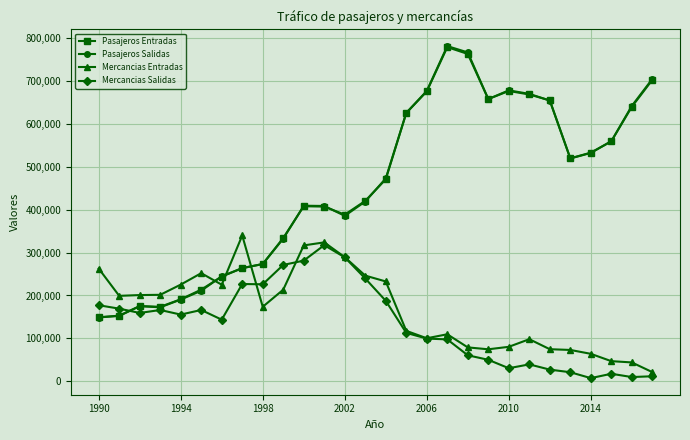

After their last crossing, which series has the higher values: Mercancias Entradas or Pasajeros Entradas?

Pasajeros Entradas